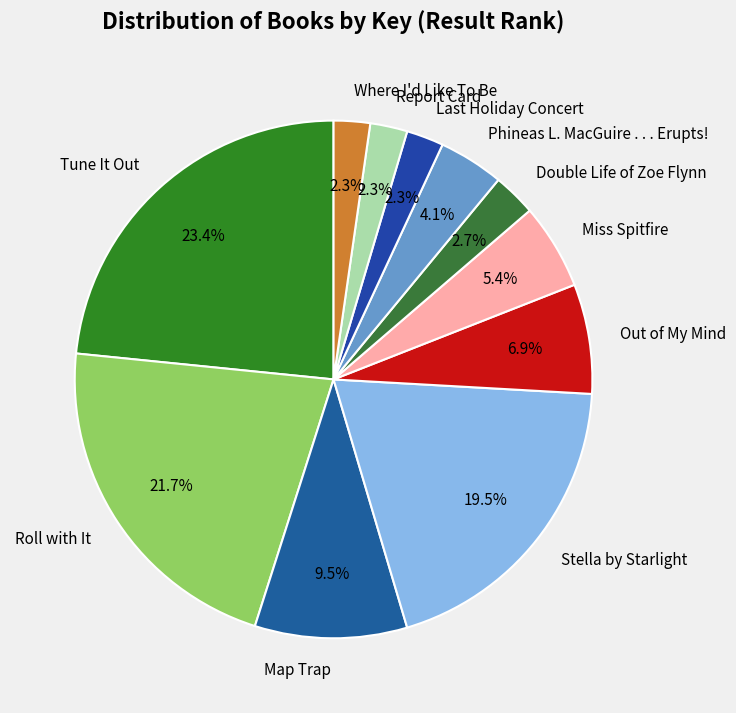

Is there a majority slice in this chart?

No